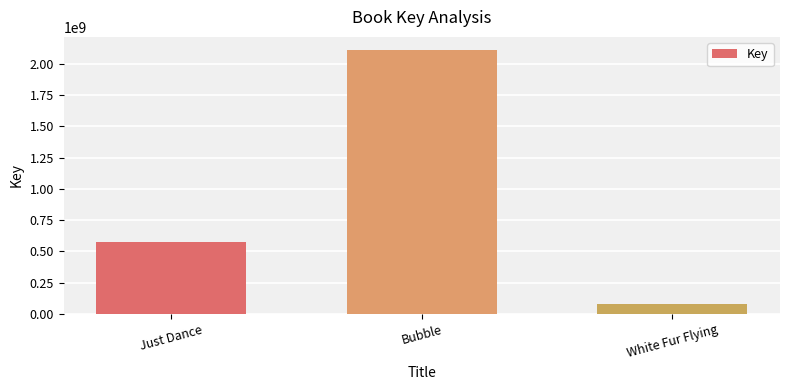

What is the value of the 1st bar from the left?

575693447